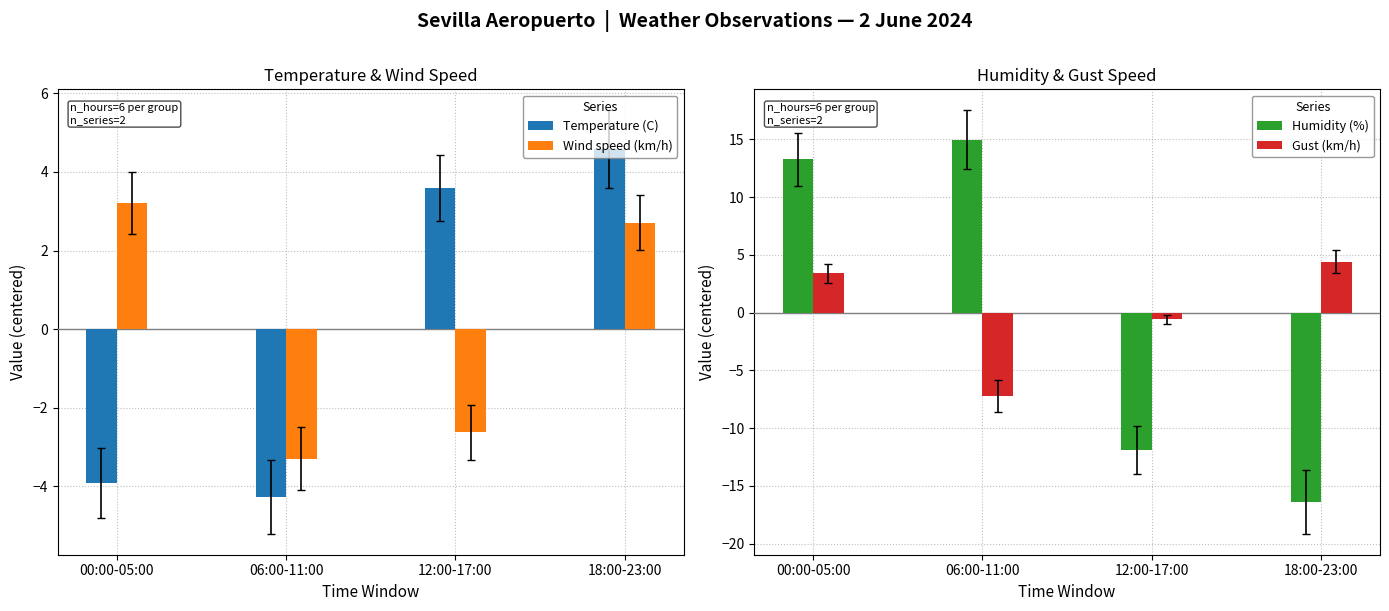

Reading right to left, list all the values displayed in this chart.

Temperature (C): 18:00-23:00=4.6	12:00-17:00=3.6	06:00-11:00=-4.3	00:00-05:00=-3.9
Wind speed (km/h): 18:00-23:00=2.7	12:00-17:00=-2.6	06:00-11:00=-3.3	00:00-05:00=3.2
Humidity (%): 18:00-23:00=-16.4	12:00-17:00=-11.9	06:00-11:00=15.0	00:00-05:00=13.3
Gust (km/h): 18:00-23:00=4.4	12:00-17:00=-0.6	06:00-11:00=-7.3	00:00-05:00=3.4